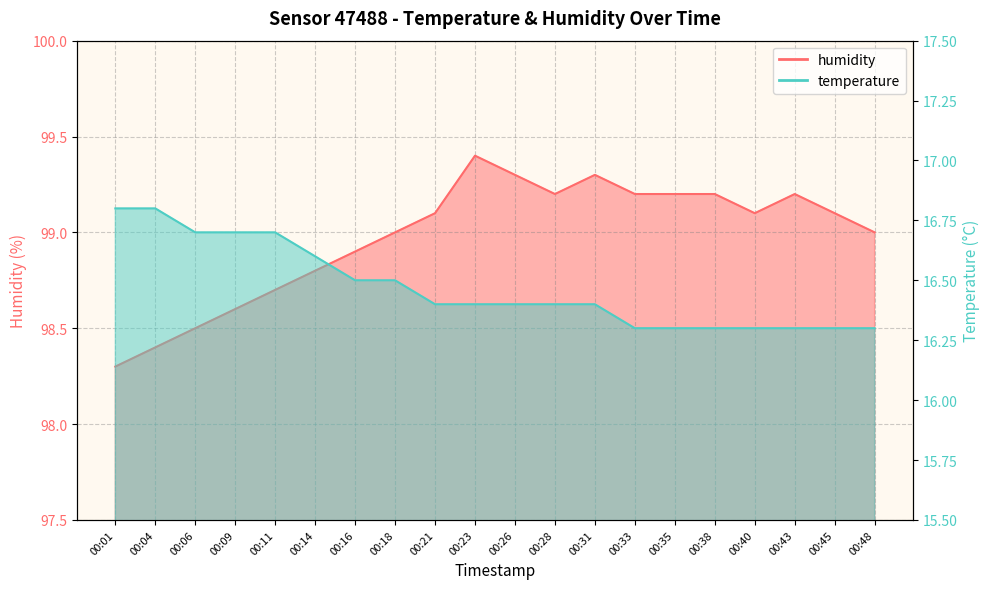

How many values in the humidity series are below 99?

7